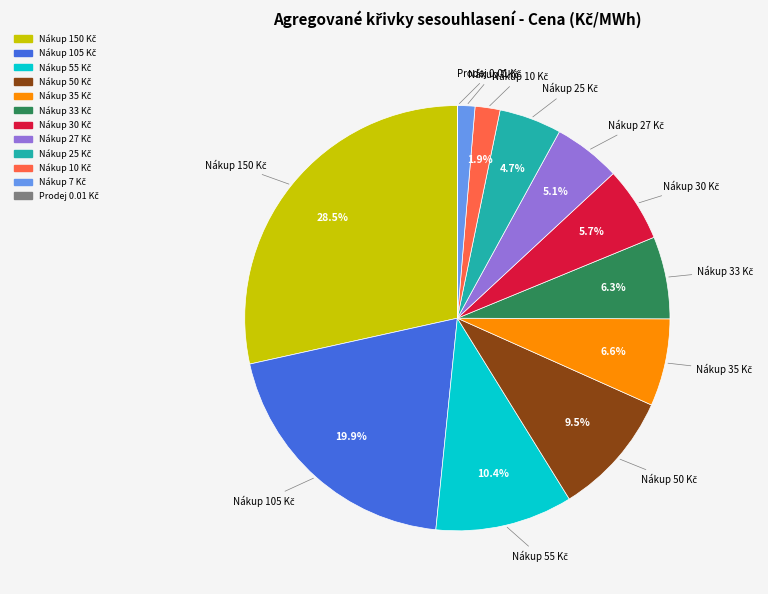

Is there any slice that represents more than half of the pie?

No